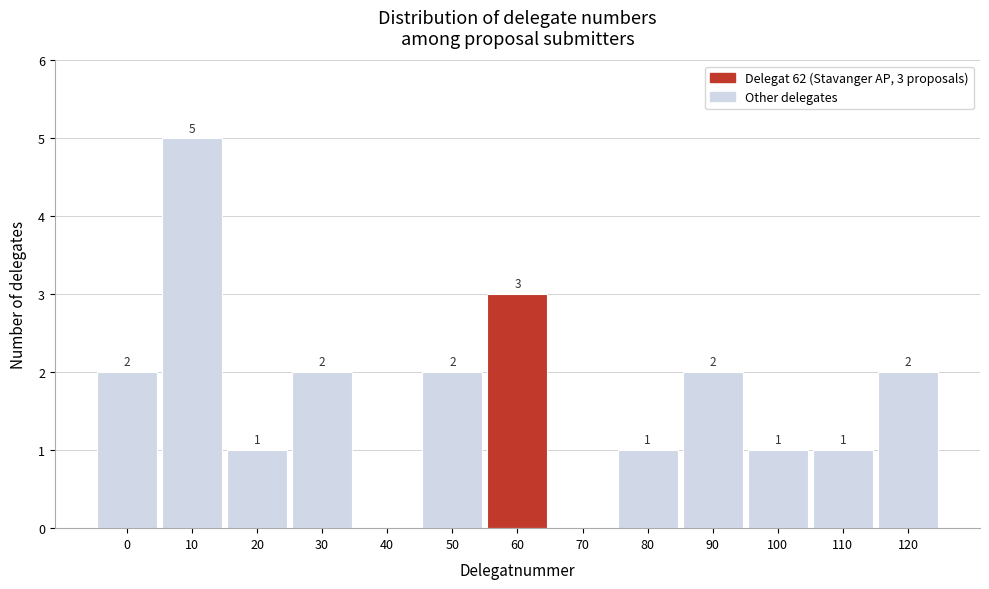

Reading left to right, what are all the values shown in this chart?

0=2	10=5	20=1	30=2	40=0	50=2	60=3	70=0	80=1	90=2	100=1	110=1	120=2